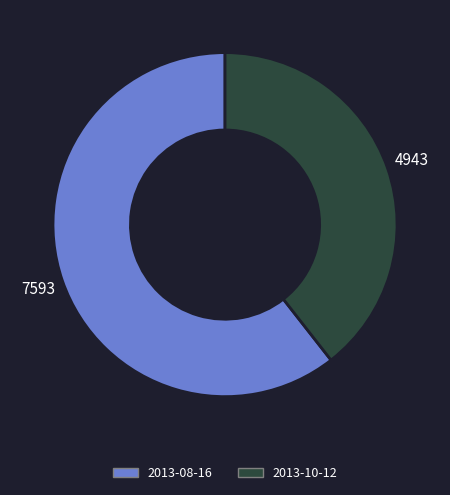

Which category has the smallest portion of the pie?

2013-10-12